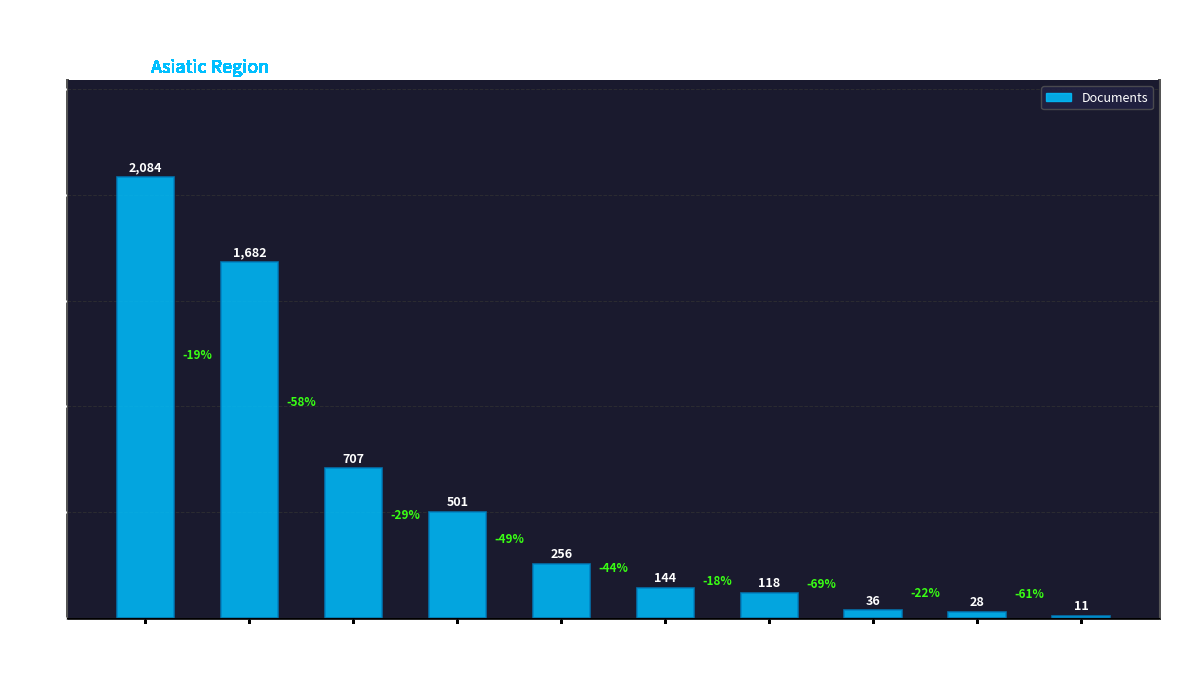

What is the average value?

557